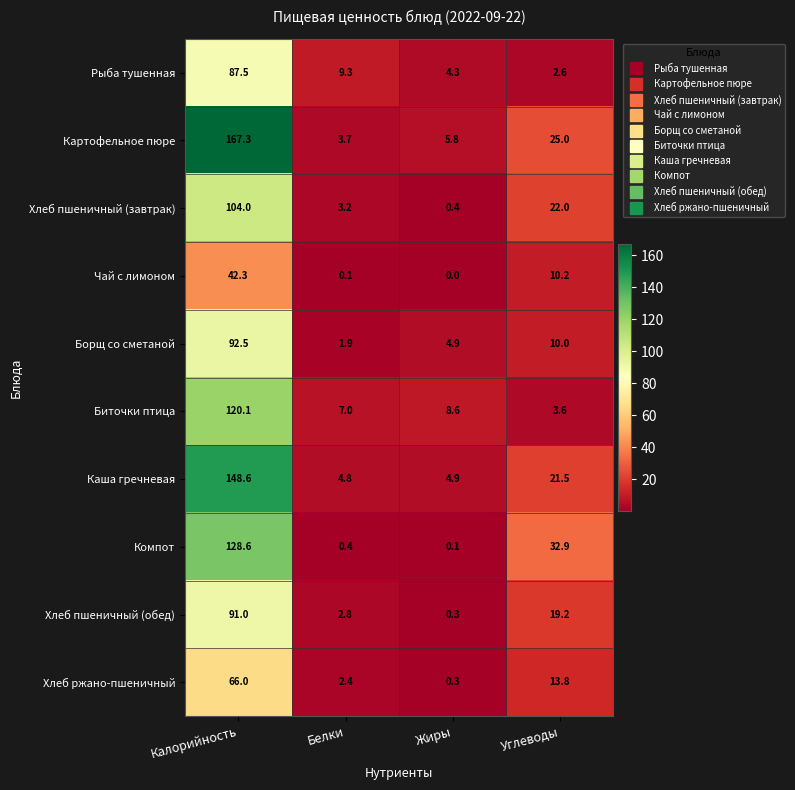

Which category has the lowest value across all series?

Жиры